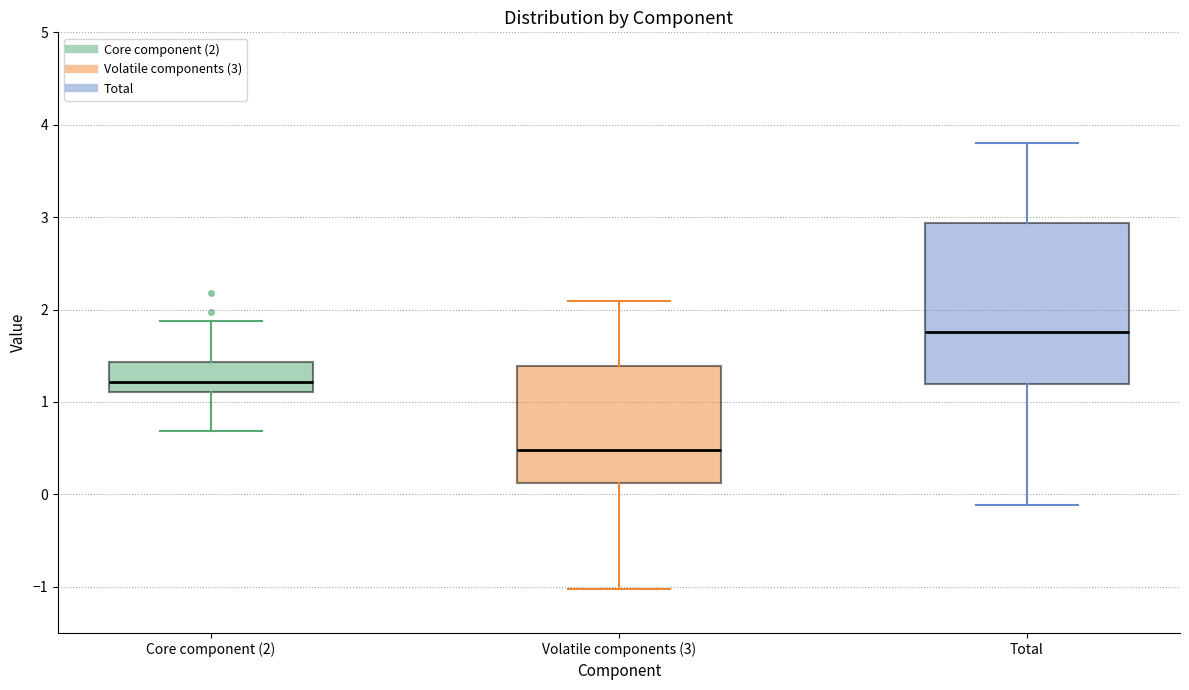

Where is the lower edge of the box for Total on the y-axis? The values are not printed on the chart, so give them approximately, as read against the axis.

1.2